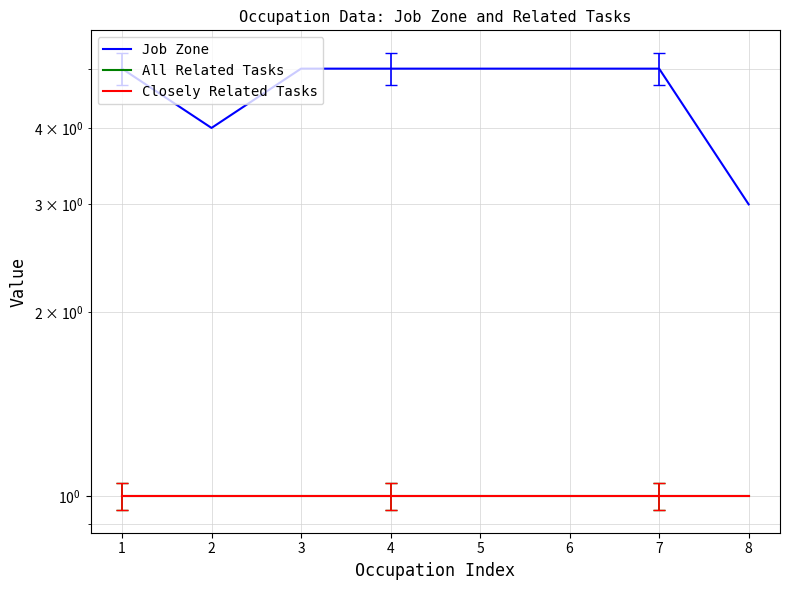

True or false: Closely Related Tasks and All Related Tasks cross at least once.

False